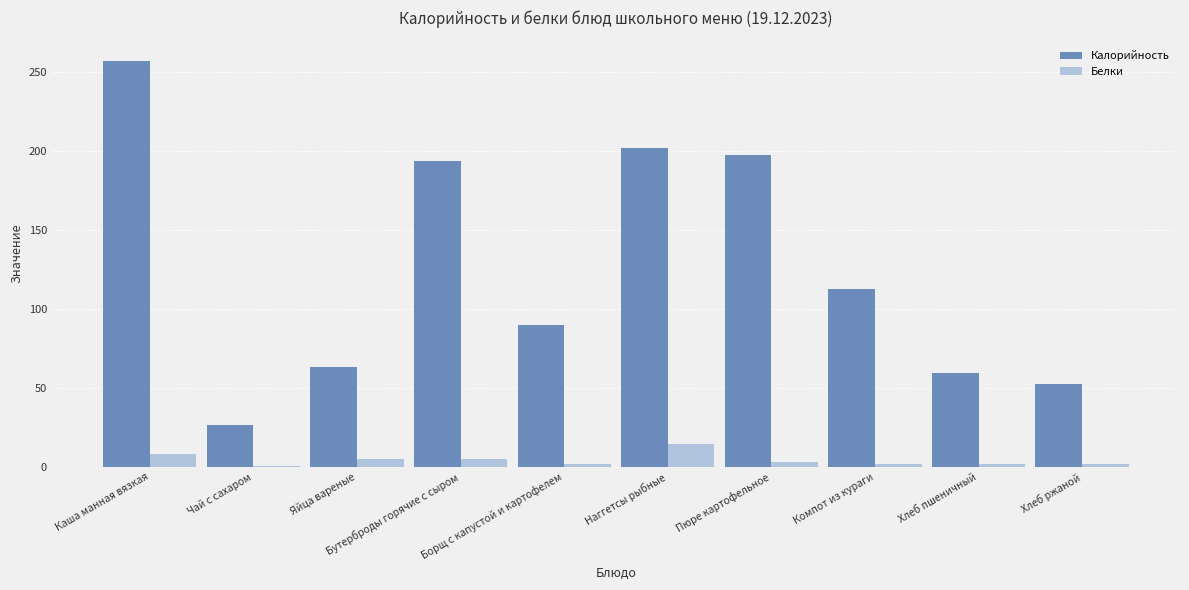

Which series has the largest total across all categories?

Калорийность